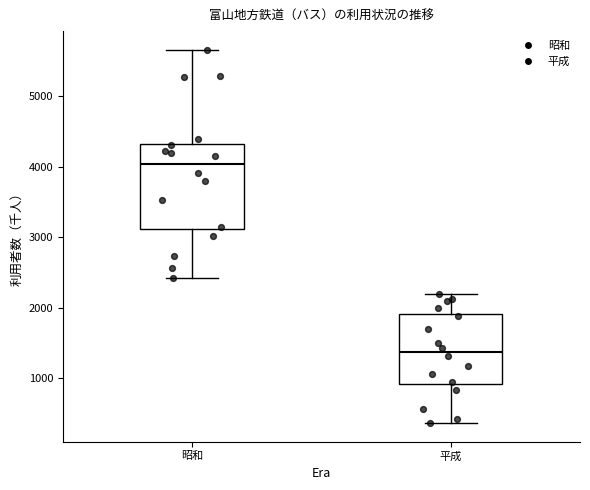

Reading left to right, read every box against the y-axis: the position of its median line, the range the box covers, and the ends of its whiskers. The values are not printed on the chart, so give them approximately, as read against the axis.

昭和: median 4000, box 3100 to 4300, whiskers 2400 to 5700
平成: median 1400, box 900 to 1900, whiskers 400 to 2200